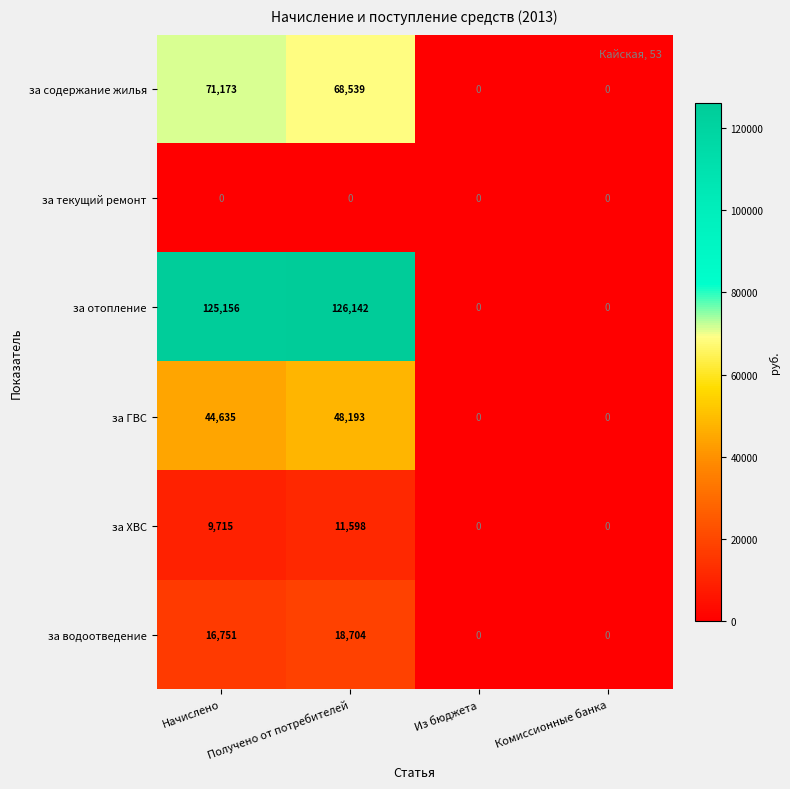

At which category is the sum across all series the highest?

Получено от потребителей